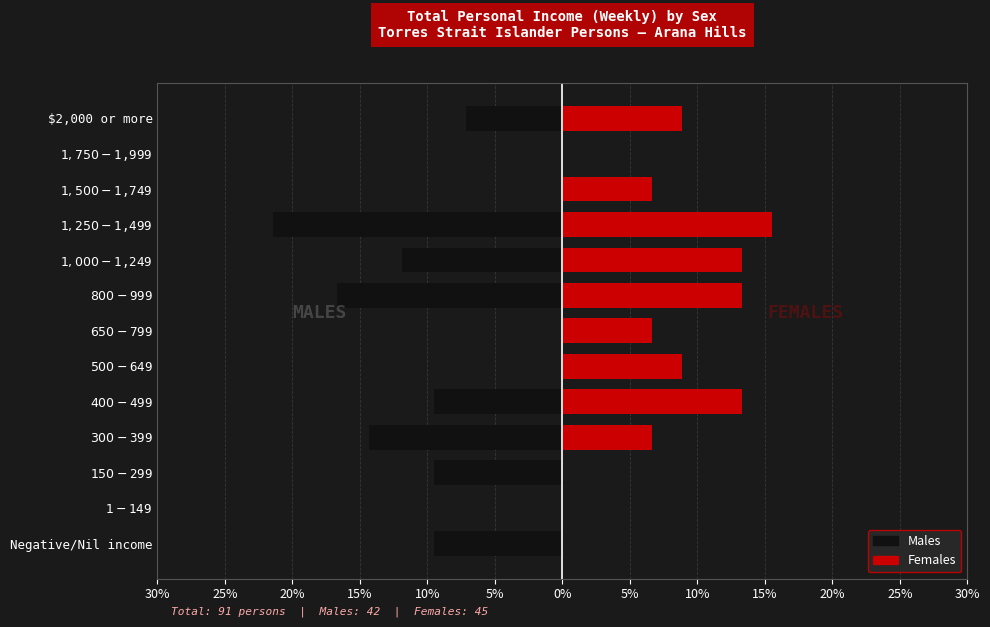

What is the sum of all Males values?

-100.0